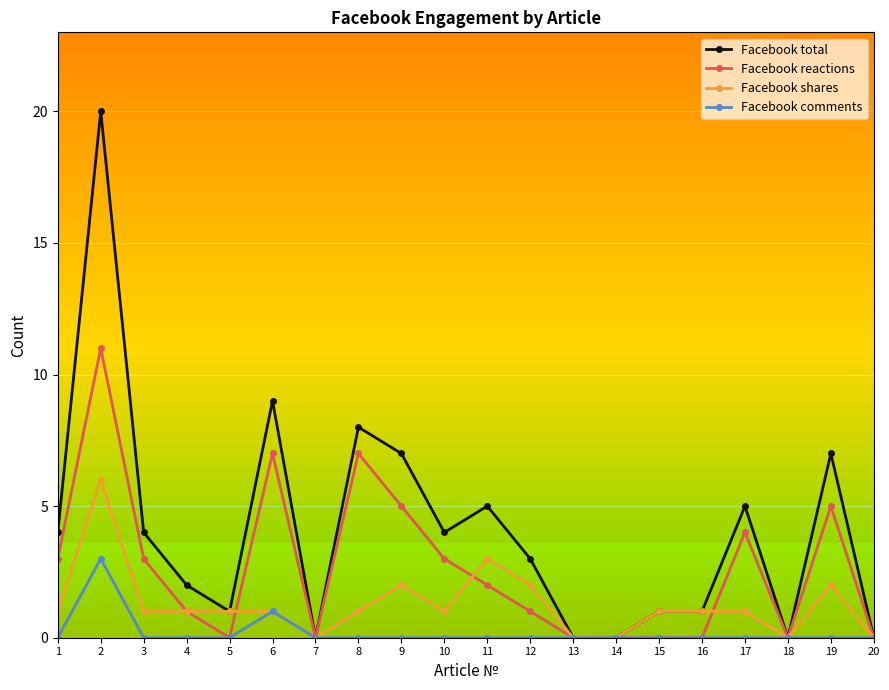

List the series in order of their overall mean, highest first.

Facebook total, Facebook reactions, Facebook shares, Facebook comments